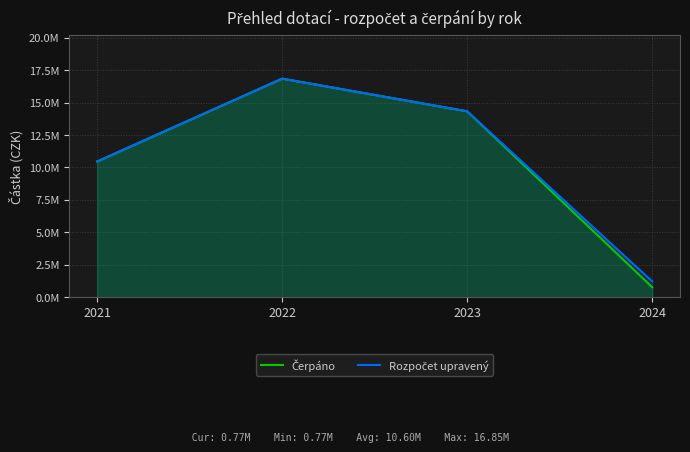

What is the highest value of the Čerpáno series?

16850000